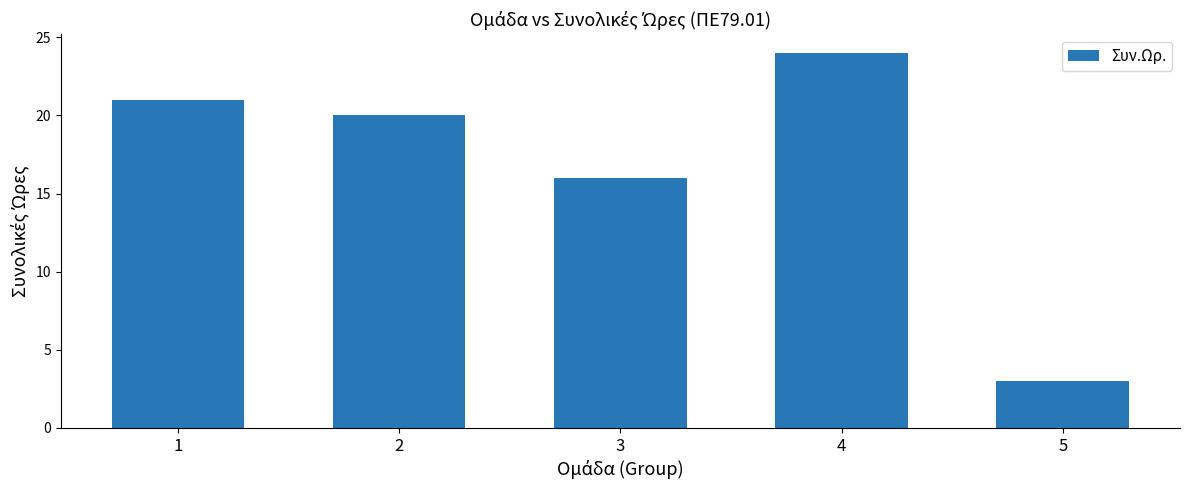

What is the difference between the values at 1 and 3?

5